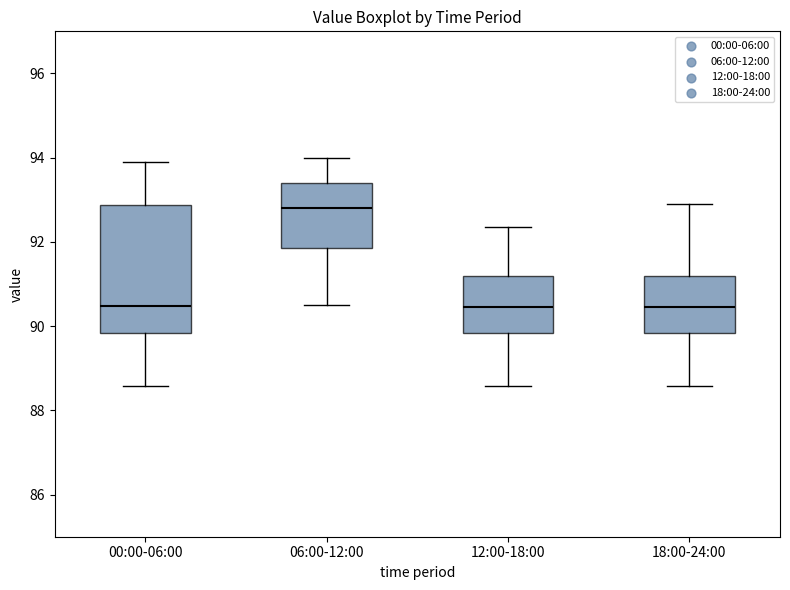

Where is the upper edge of the box for 18:00-24:00 on the y-axis? The values are not printed on the chart, so give them approximately, as read against the axis.

91.2